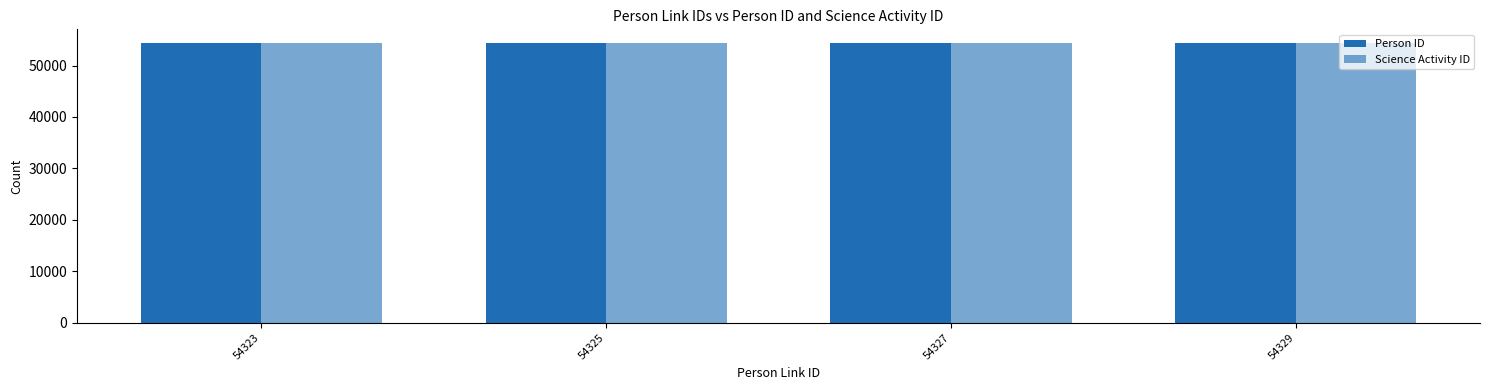

How many bars are there in total?

8